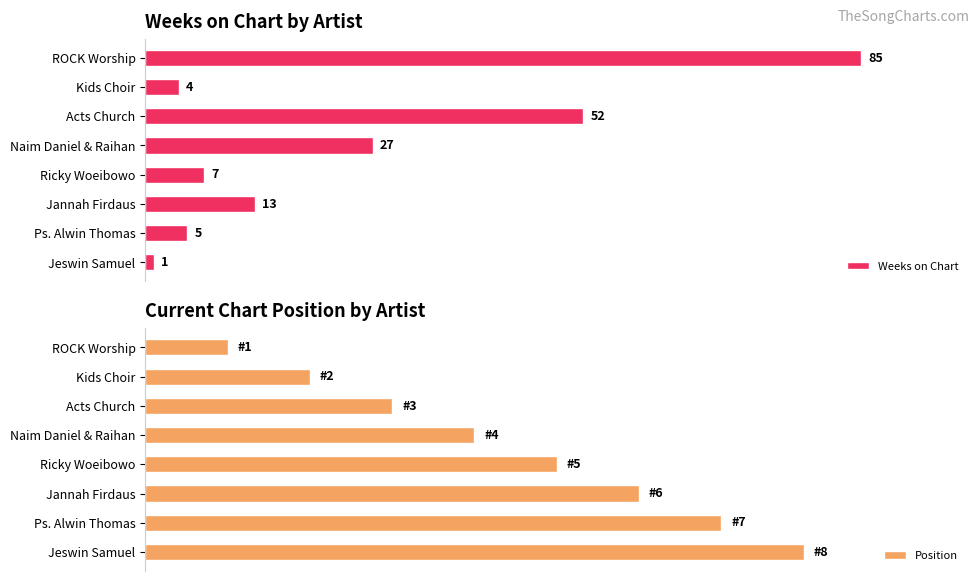

Rank the categories by Weeks on Chart value from lowest to highest.

Jeswin Samuel, Kids Choir, Ps. Alwin Thomas, Ricky Woeibowo, Jannah Firdaus, Naim Daniel & Raihan, Acts Church, ROCK Worship